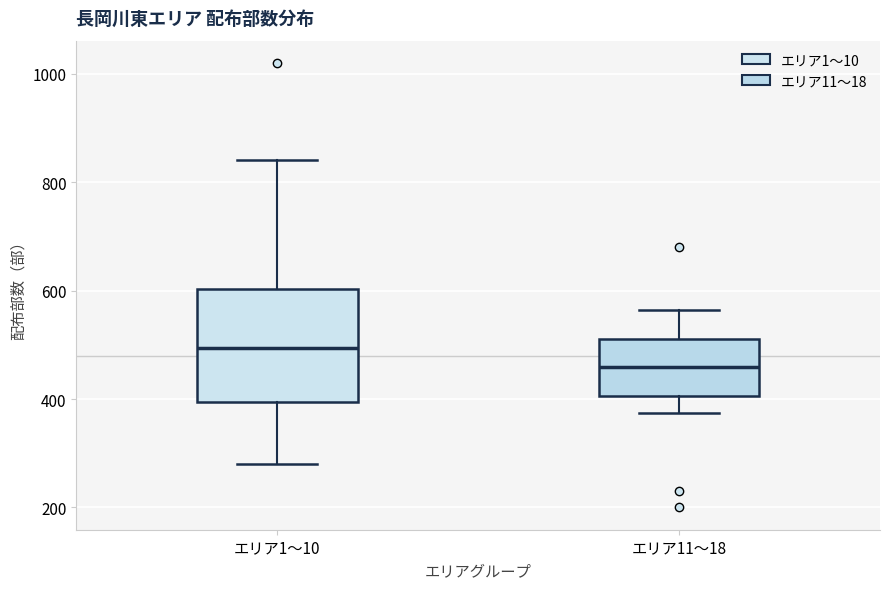

Reading left to right, transcribe this box plot: for each box, give where its median line is, the range the box spans, and where its two whiskers end, as read against the y-axis. The values are not printed on the chart, so give them approximately, as read against the axis.

エリア1〜10: median 500, box 400 to 600, whiskers 280 to 840
エリア11〜18: median 460, box 400 to 520, whiskers 380 to 560